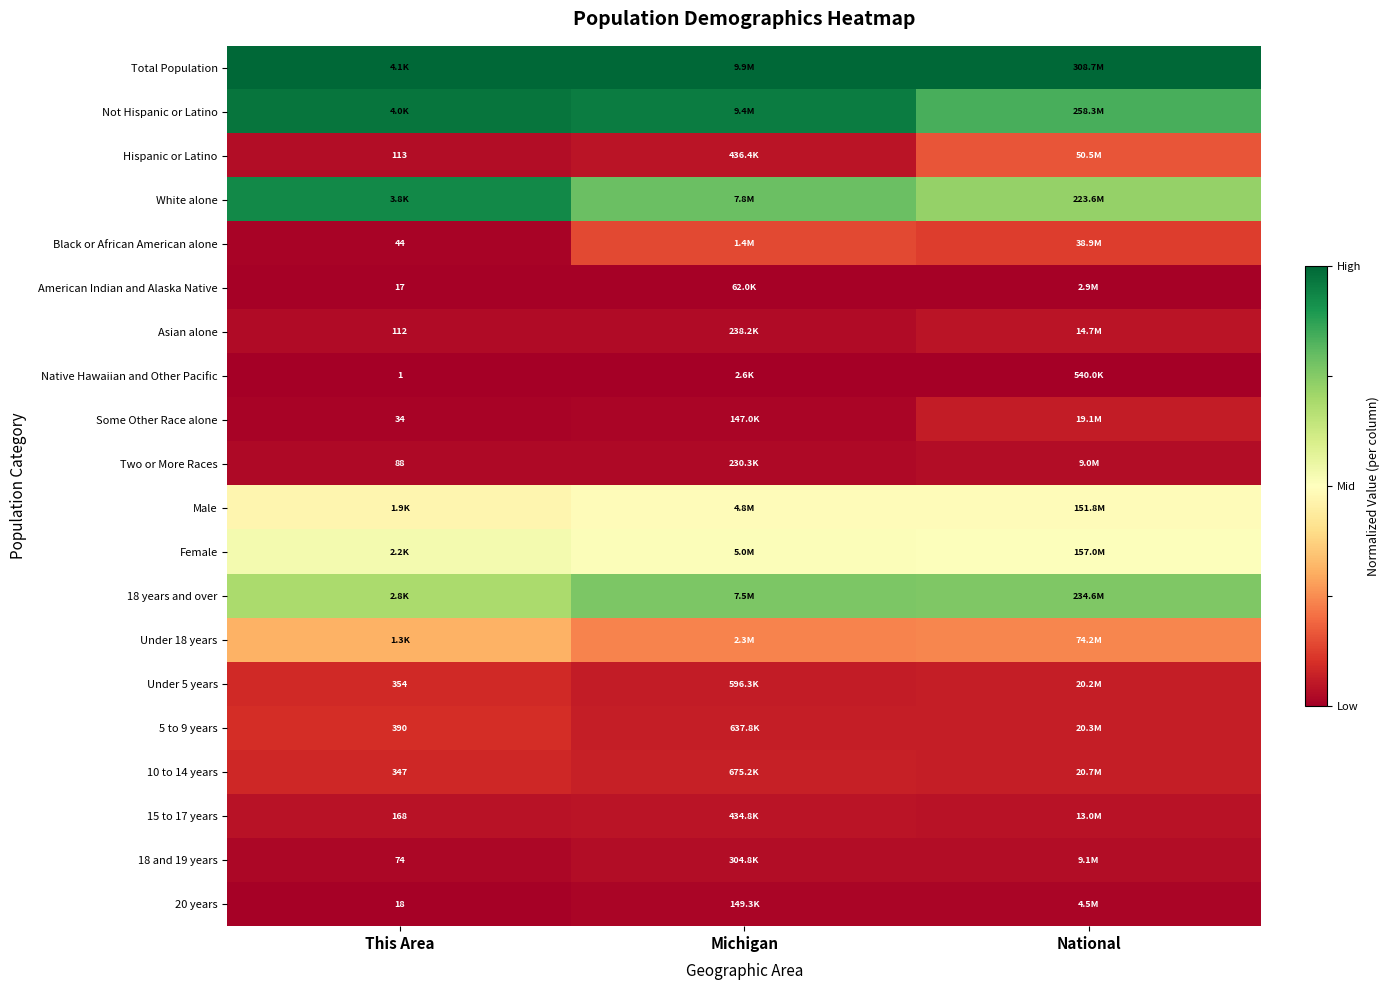

Is the value of Two or More Races at This Area greater than the value of 15 to 17 years at This Area?

No